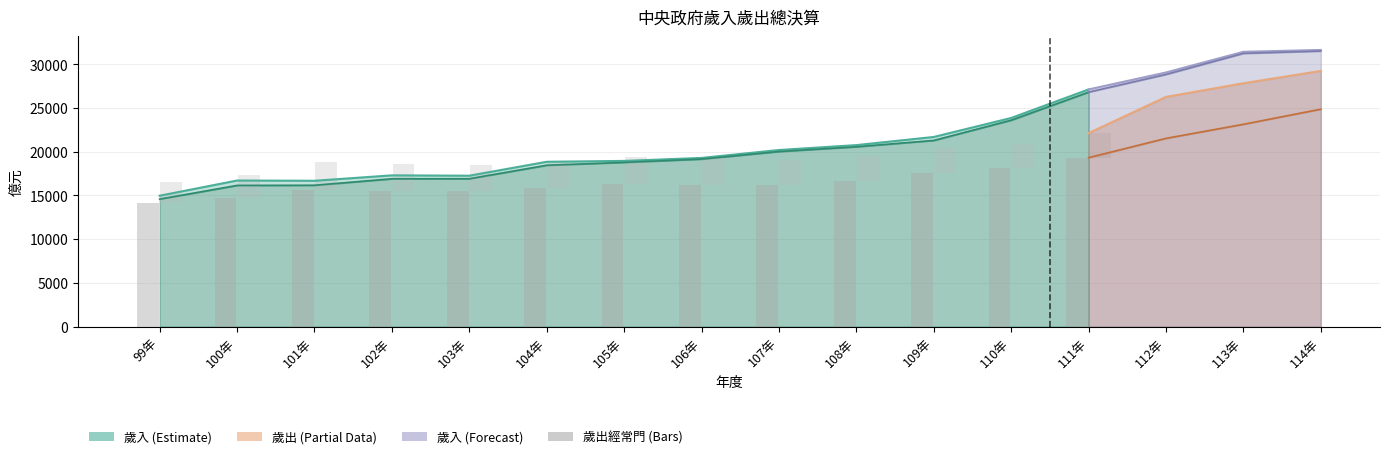

Count the number of categories in the chart.

16